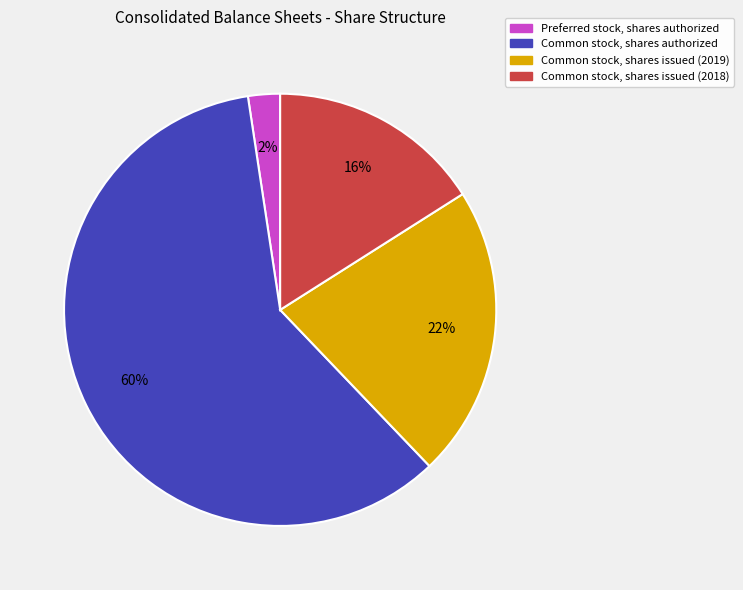

How many segments does this pie chart have?

4